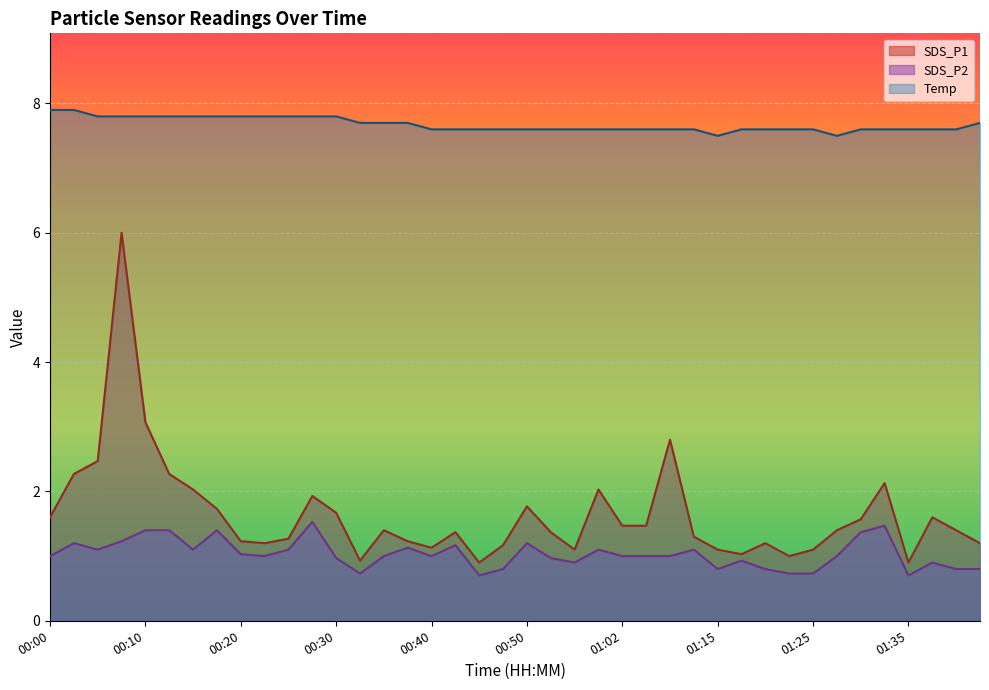

What is the sum of the SDS_P1 values at 00:35 and 00:30?

3.1